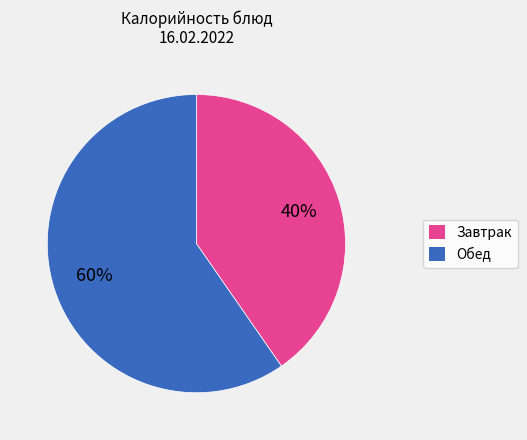

Does any single category account for the majority?

Yes